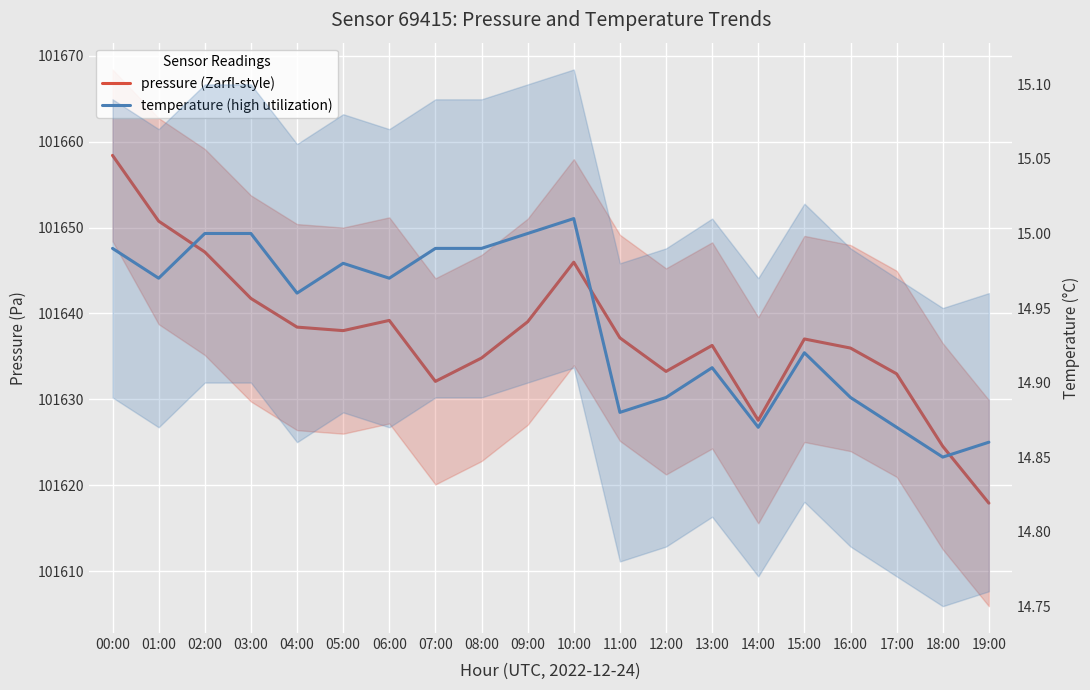

How many data points in pressure (Zarfl-style) are less than 101637?

9